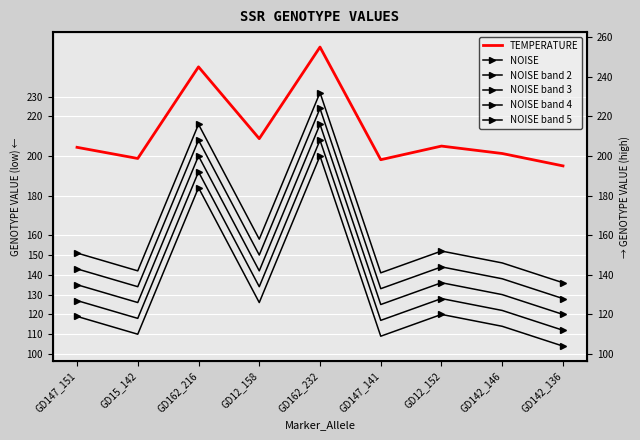

What is the highest value of the NOISE band 3 series?

216.0